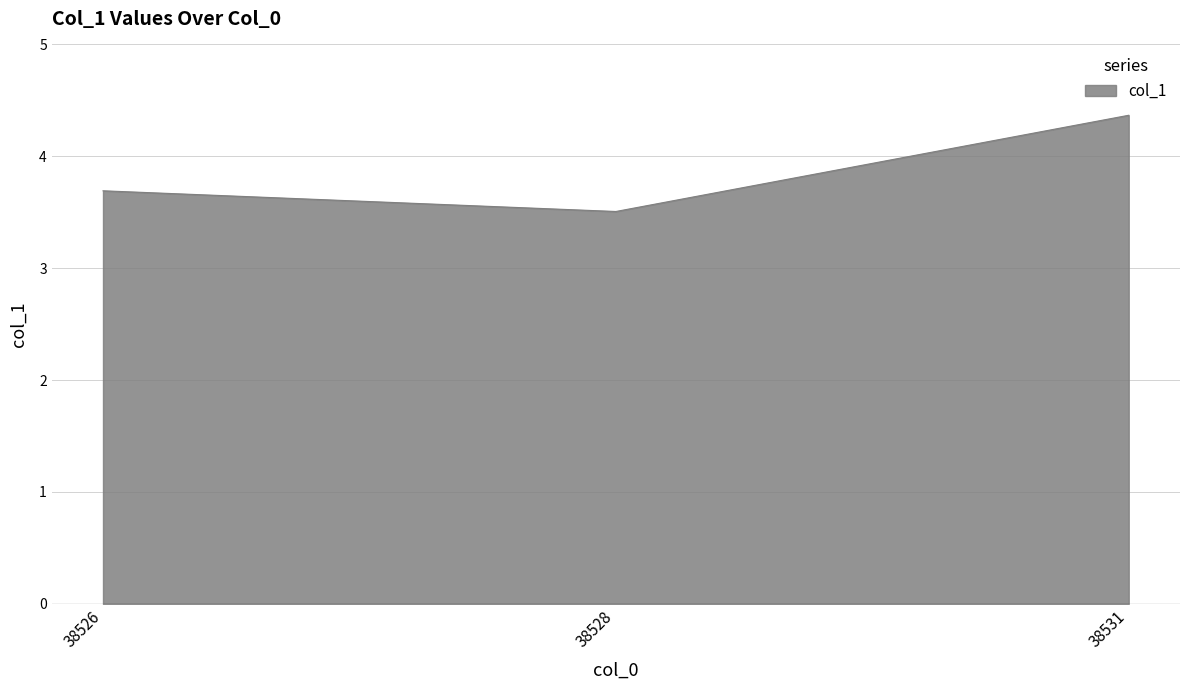

Reading left to right, transcribe all the data shown in this chart.

38526=3.7	38528=3.5	38531=4.4